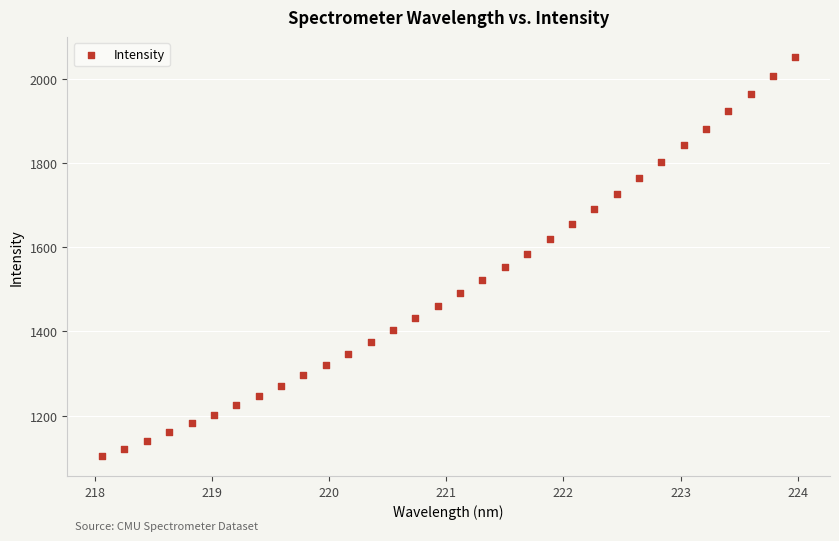

What is the range of X values (max minus min)?

5.9